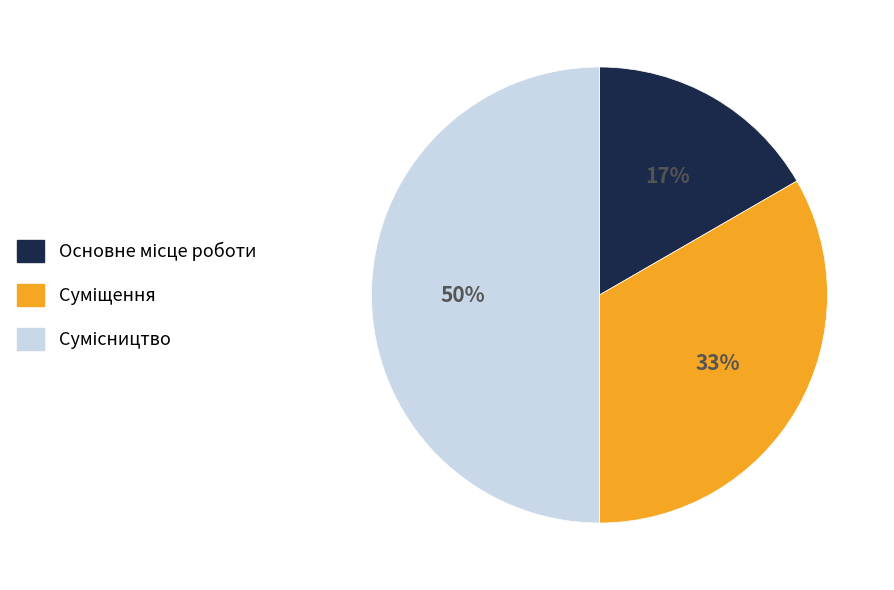

To the nearest percent, what is the average slice percentage?

33%